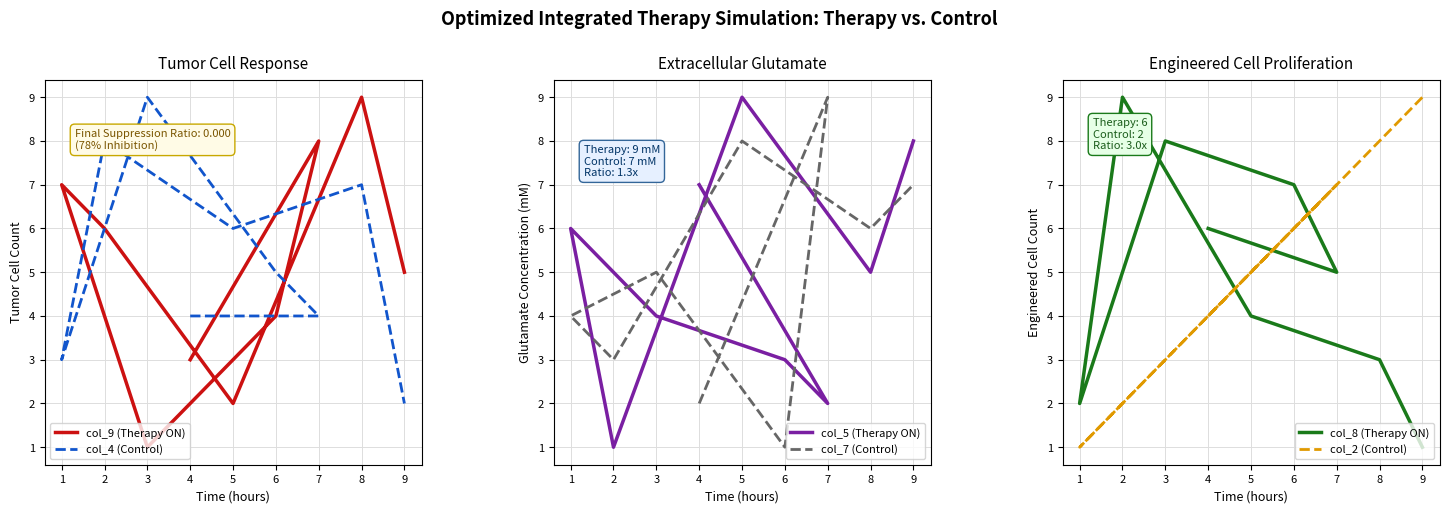

What is the sum of all col_4 (Control) values?

48